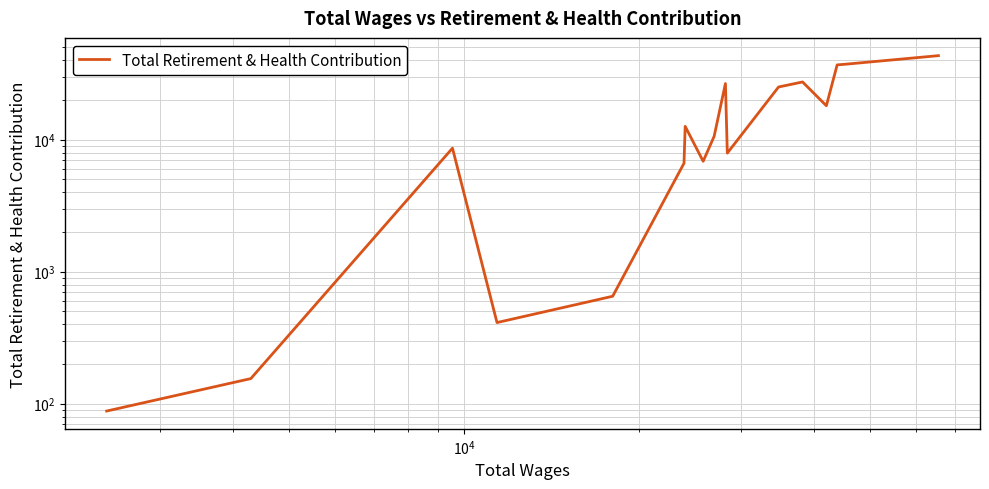

True or false: the data shows 5535 at 6.

False